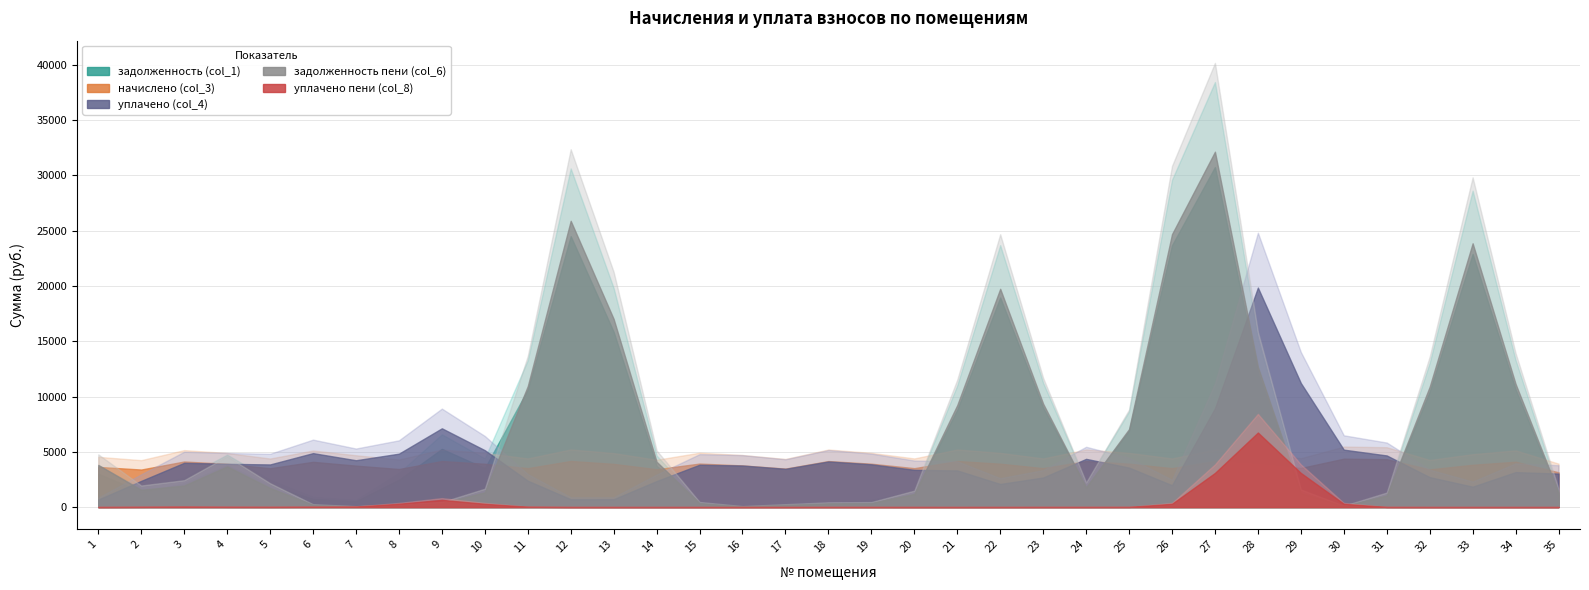

True or false: уплачено пени (col_8) and начислено (col_3) cross at least once.

True